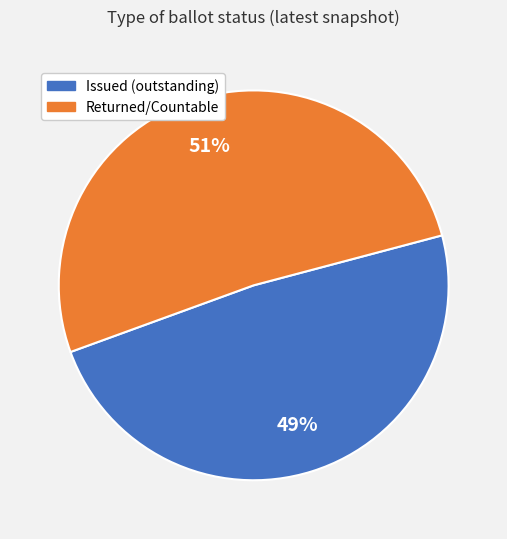

Does any single category account for the majority?

Yes